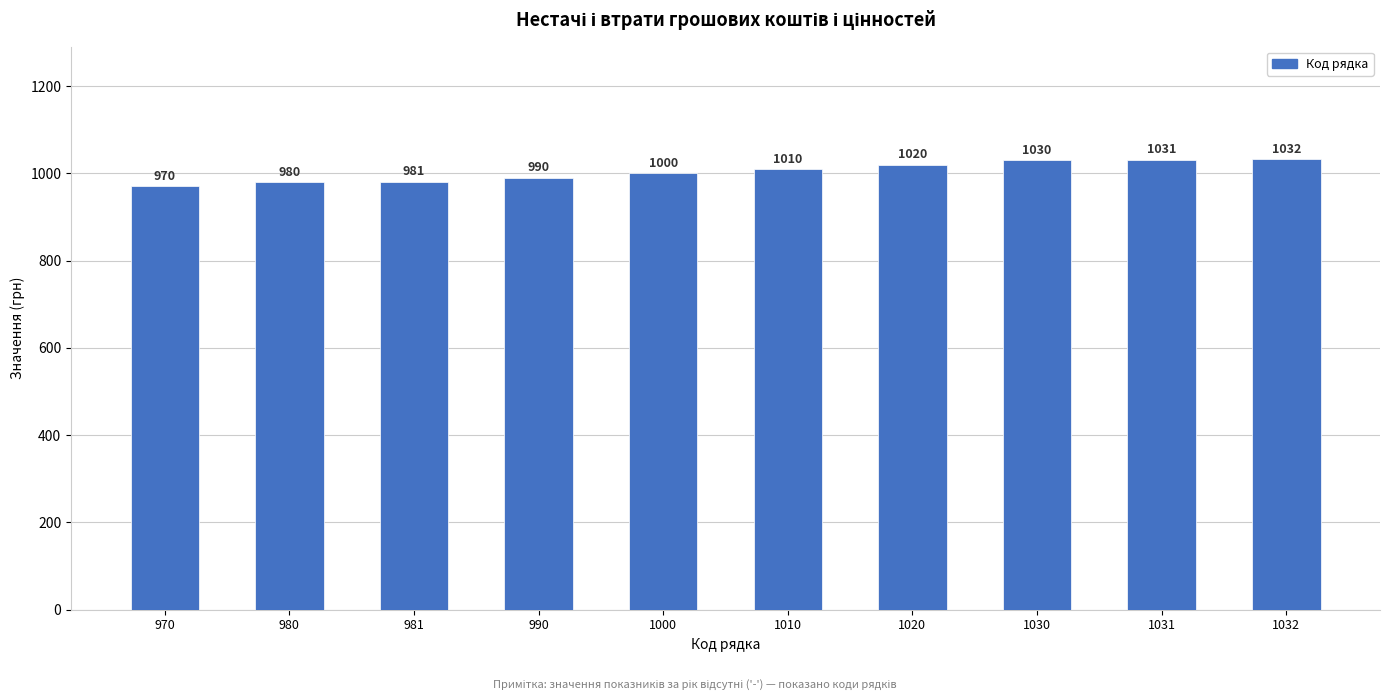

At which label is the value closest to 1001?

1000